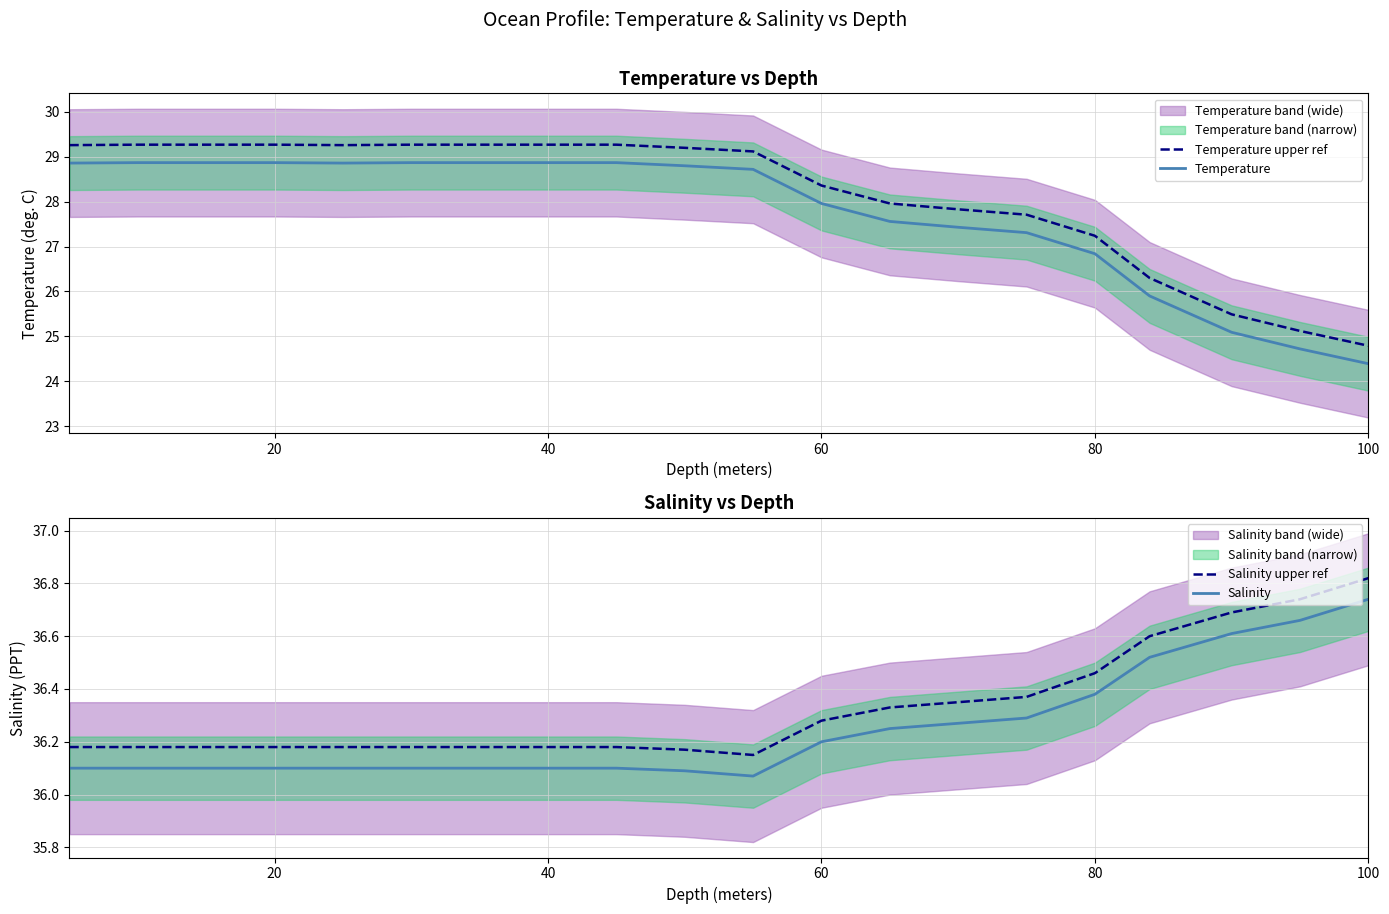

True or false: Temperature upper ref and Salinity cross at least once.

False